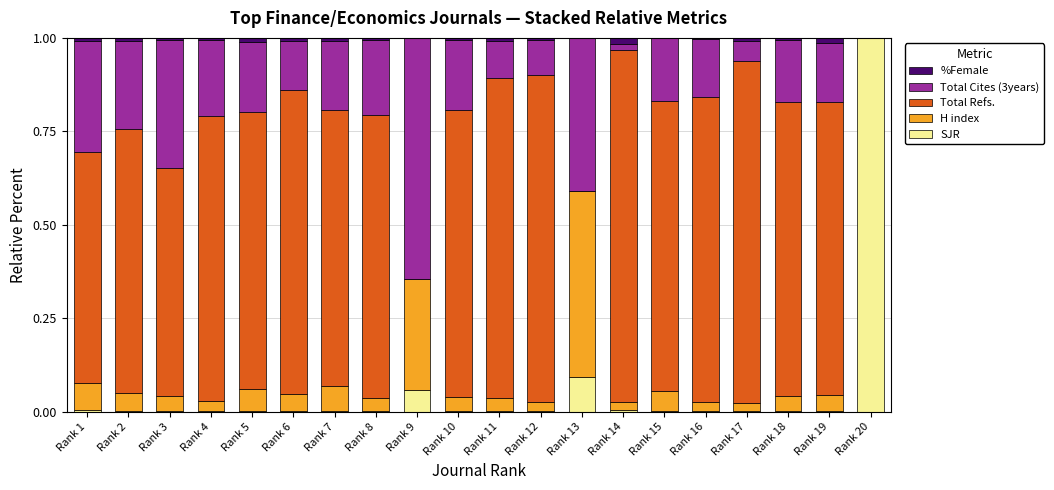

Is it true that SJR equals 0.0 at Rank 4?

True